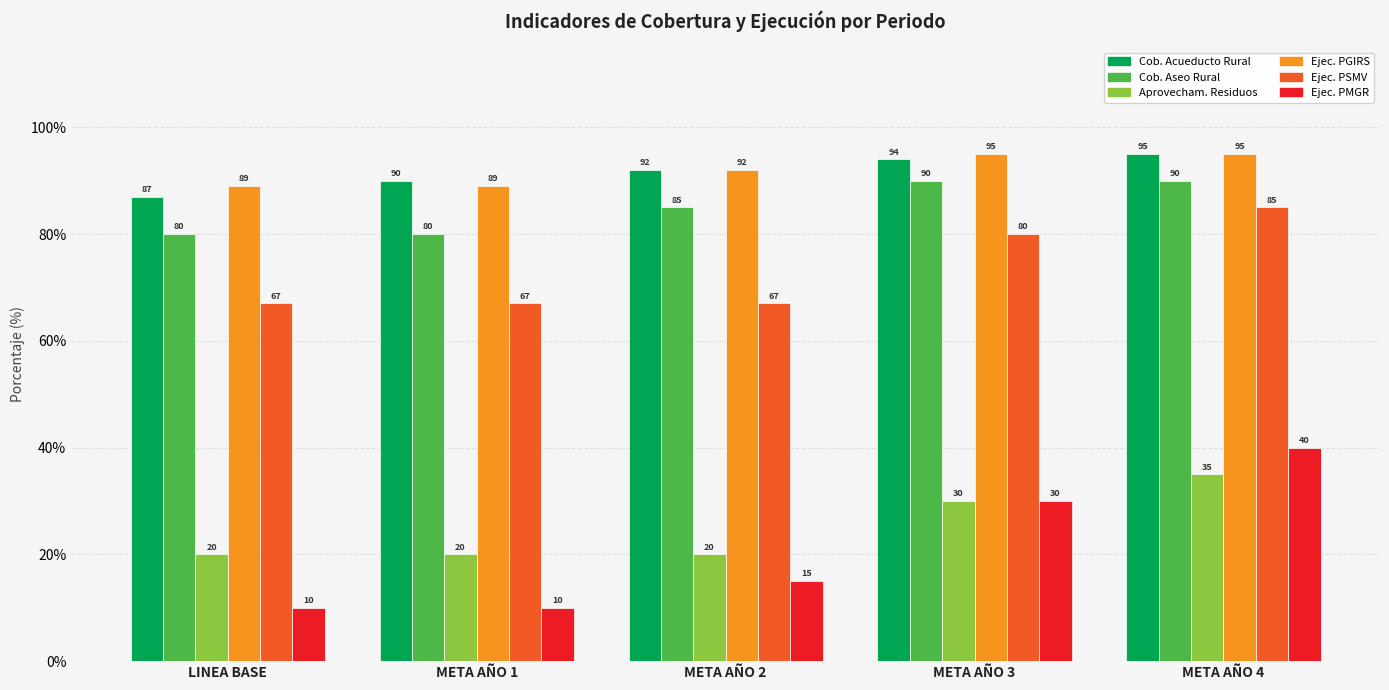

What is the total value across all series at META AÑO 4?

440